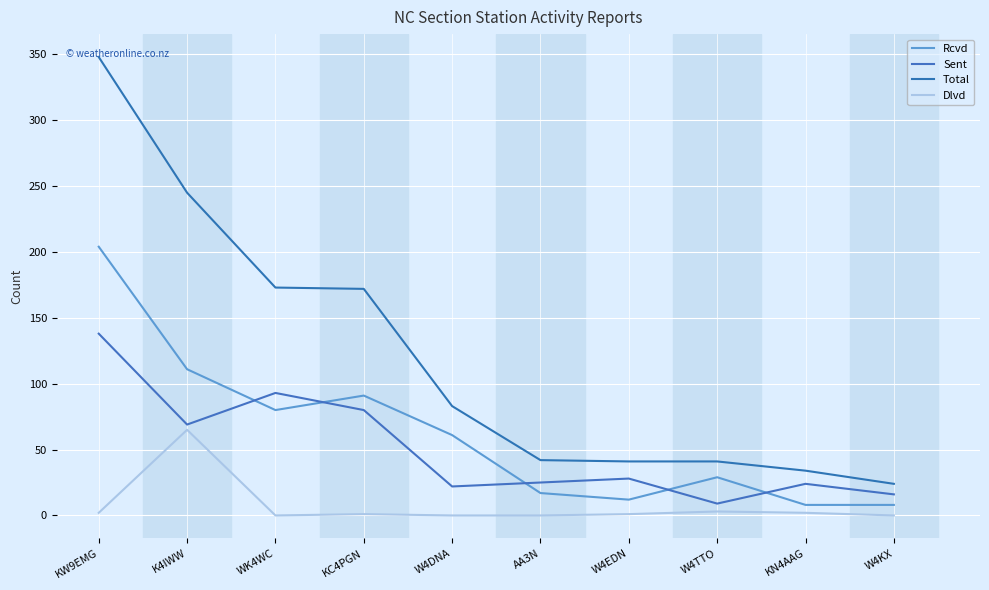

How many lines are shown in the chart?

4